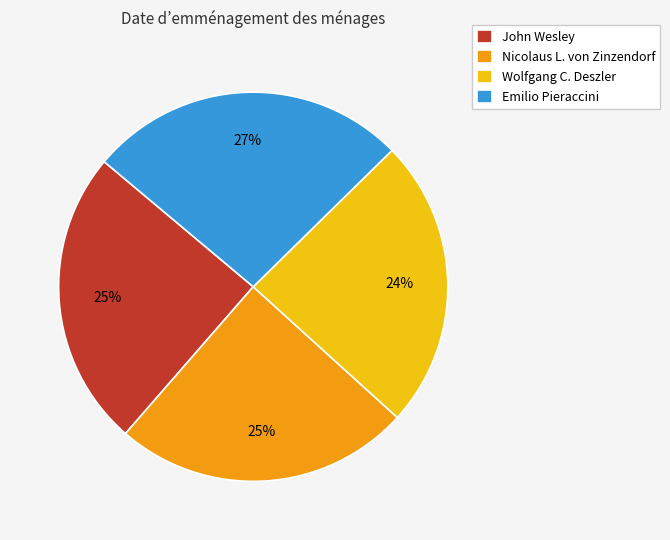

Which slice is the largest?

Emilio Pieraccini